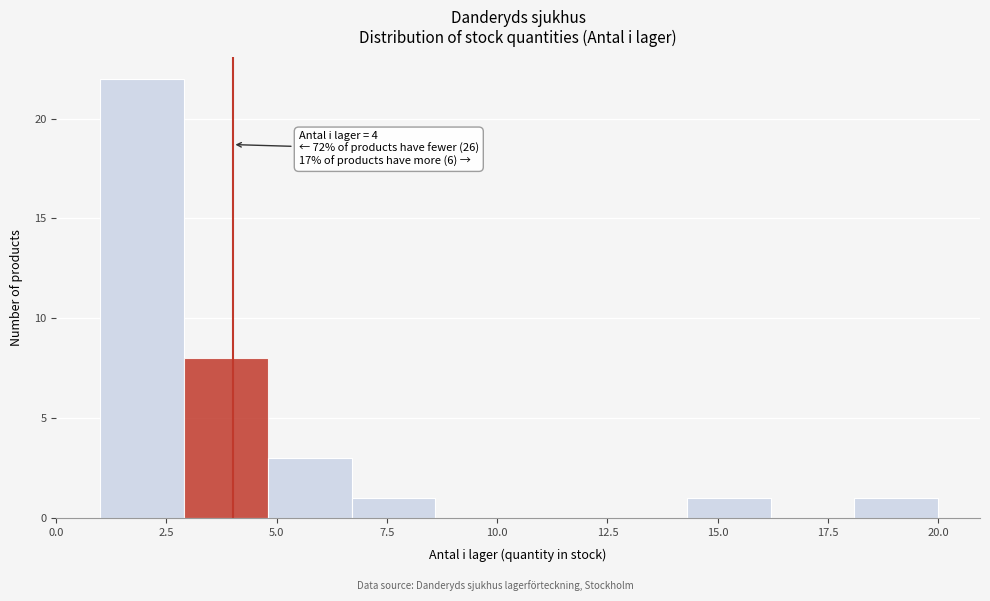

Read against the x-axis, roughly where is the centre of the tallest bar?

2.0